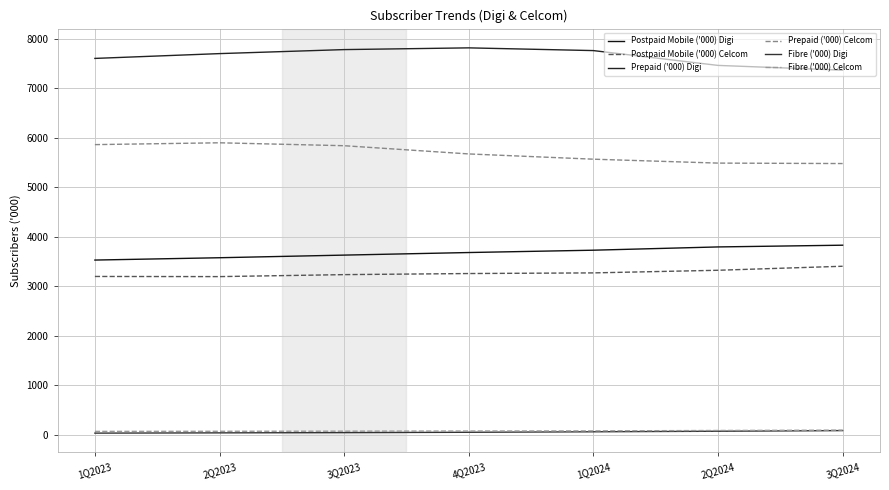

How many values in the Prepaid ('000) Digi series are below 7696?

3